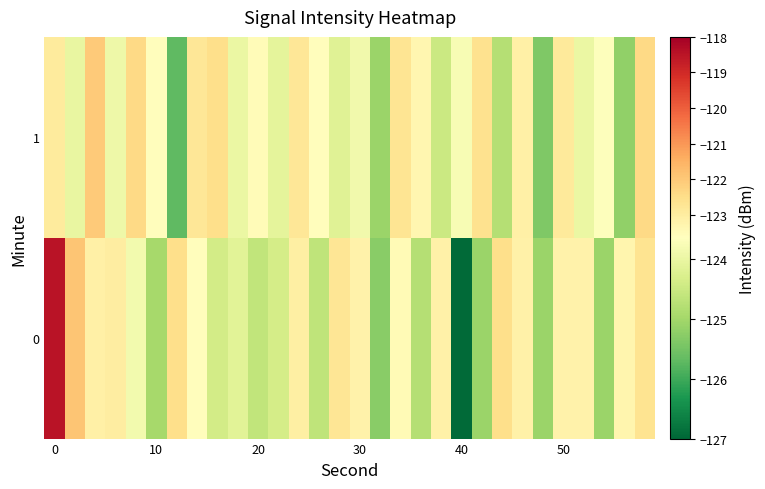

What is the minimum value shown in the chart?

-127.0